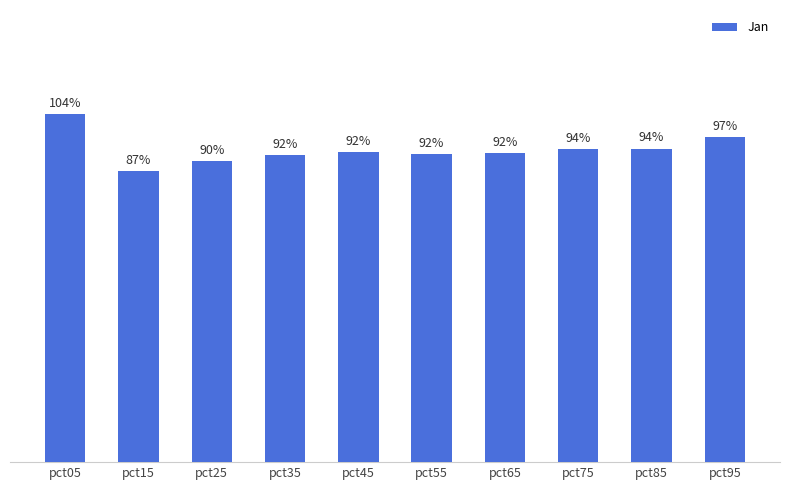

Are the bars horizontal?

No